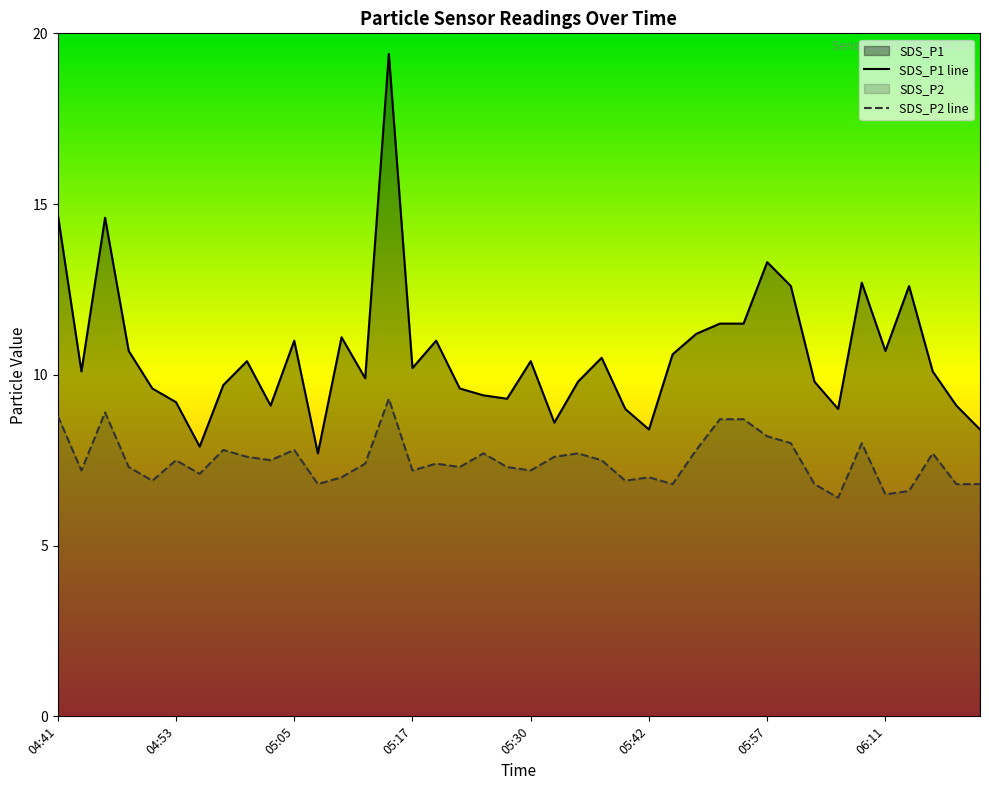

Which series has the widest spread of values?

SDS_P1 line